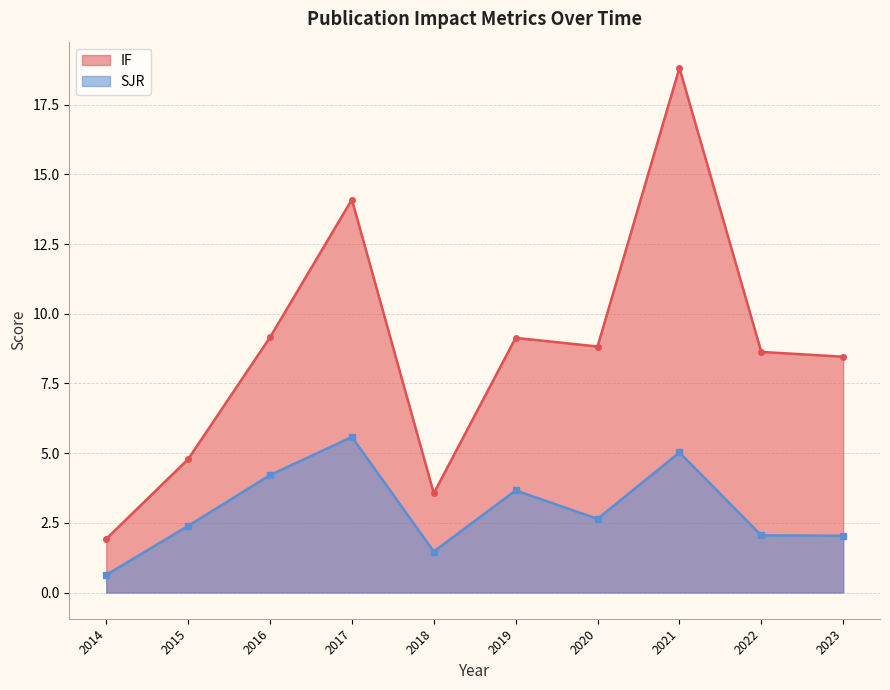

True or false: SJR has a value of 0.4 at 2023.

False